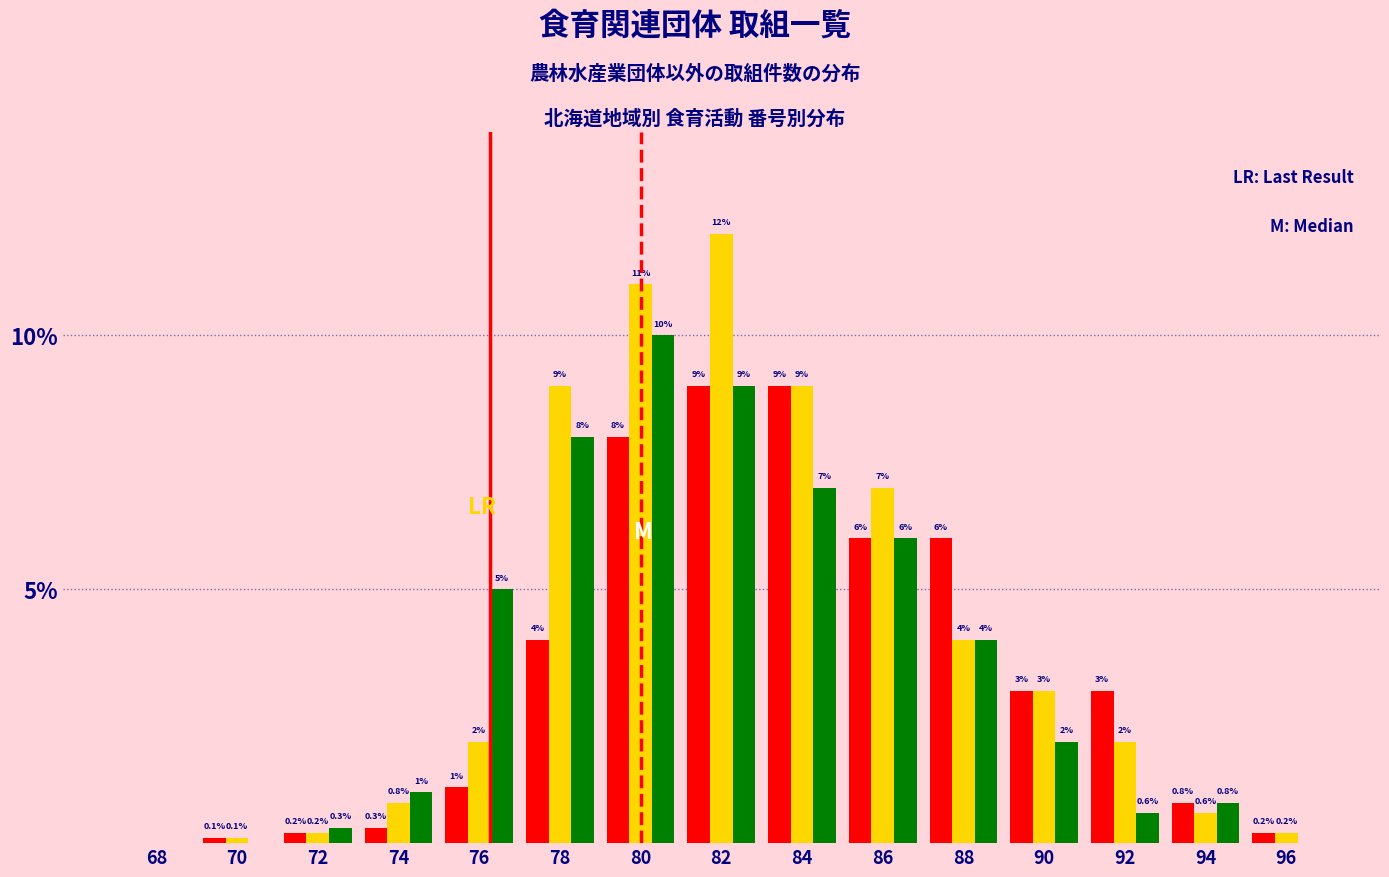

What is the greatest value displayed?

12.0